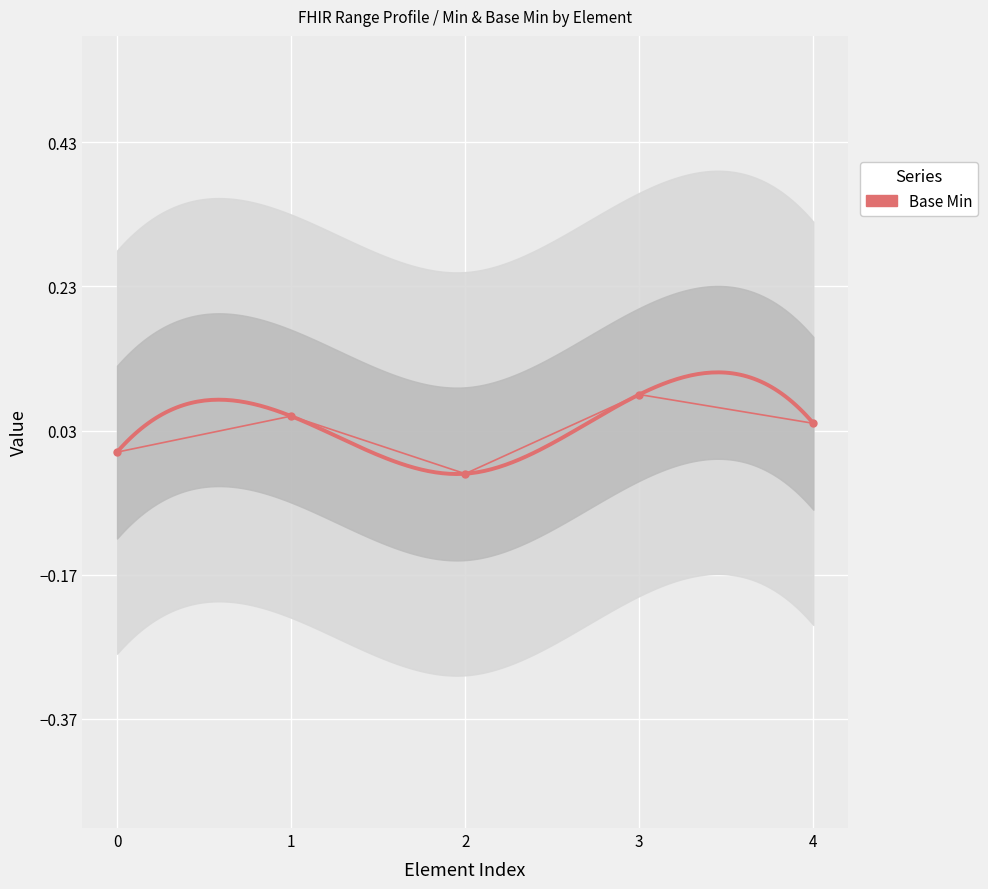

List the labels in order of value, largest first.

3, 1, 4, 0, 2